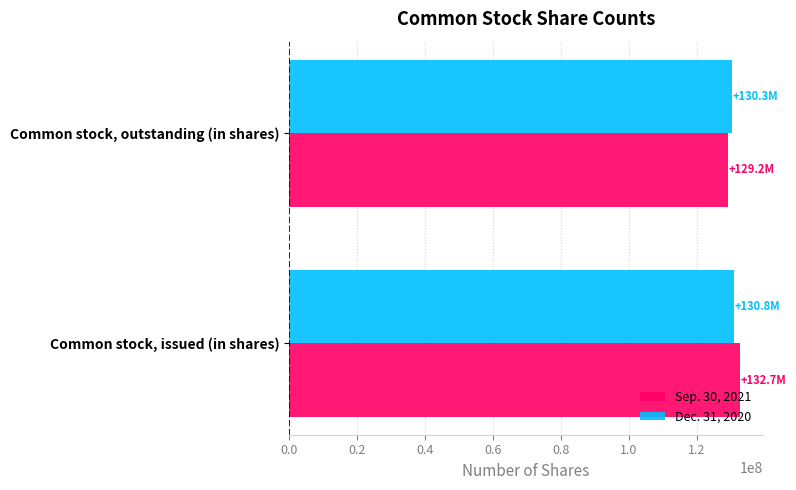

True or false: Dec. 31, 2020 has a value of 130791908 at Common stock, issued (in shares).

True